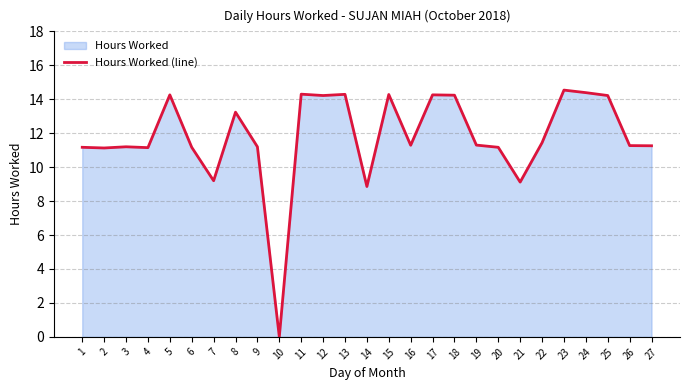

How many distinct data groups are displayed?

1